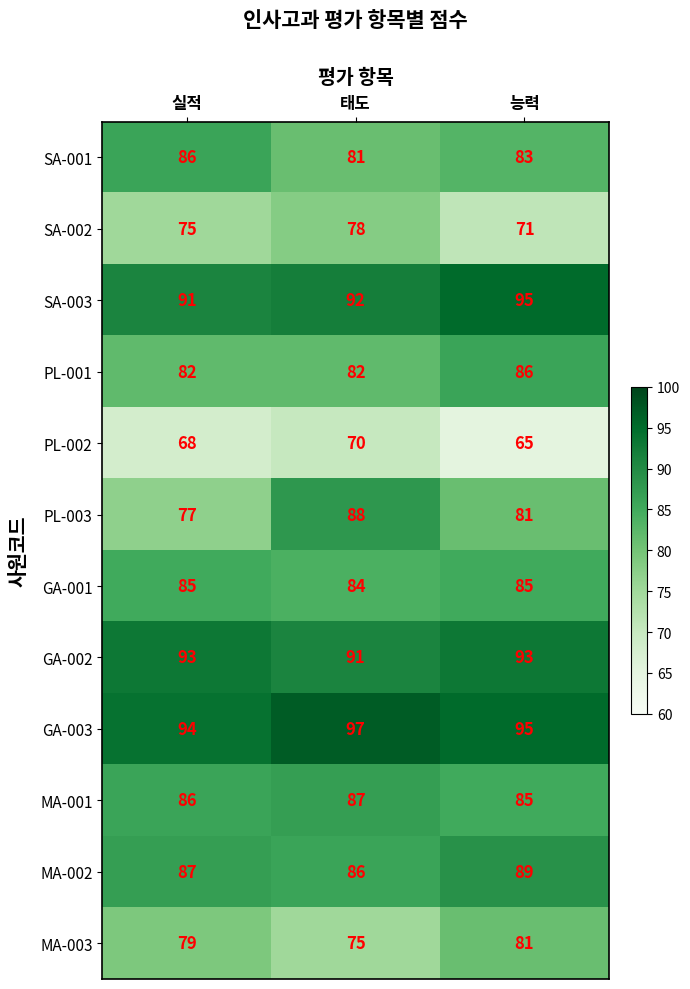

What is the smallest value displayed?

65